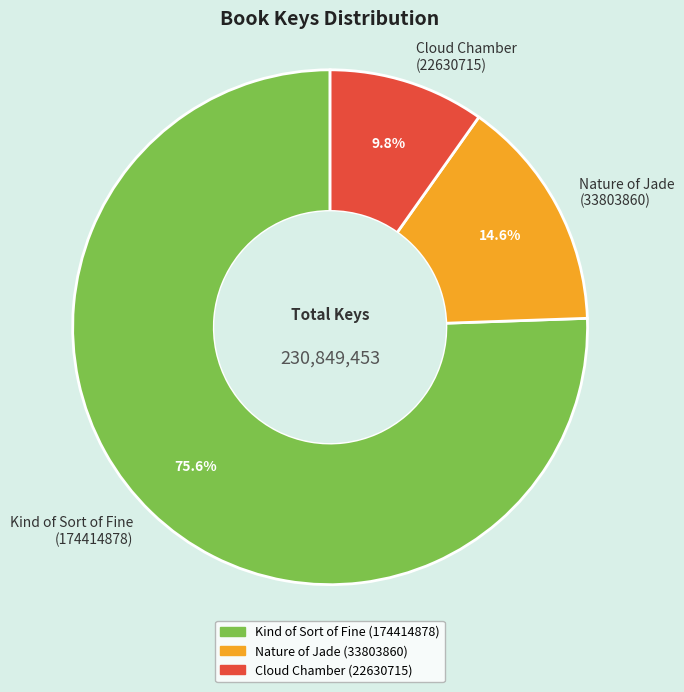

To the nearest percent, what is the combined percentage of Kind of Sort of Fine (174414878) and Nature of Jade (33803860)?

90%